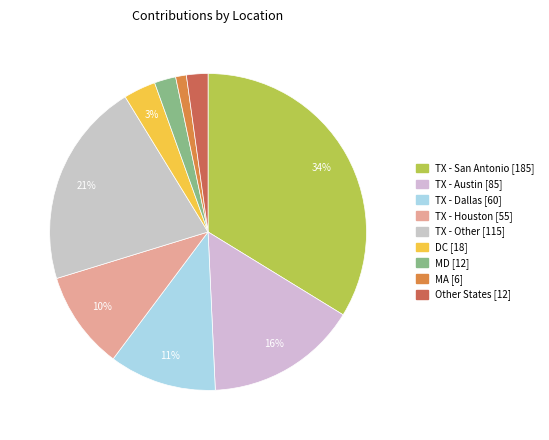

How many slices are in this pie chart?

9